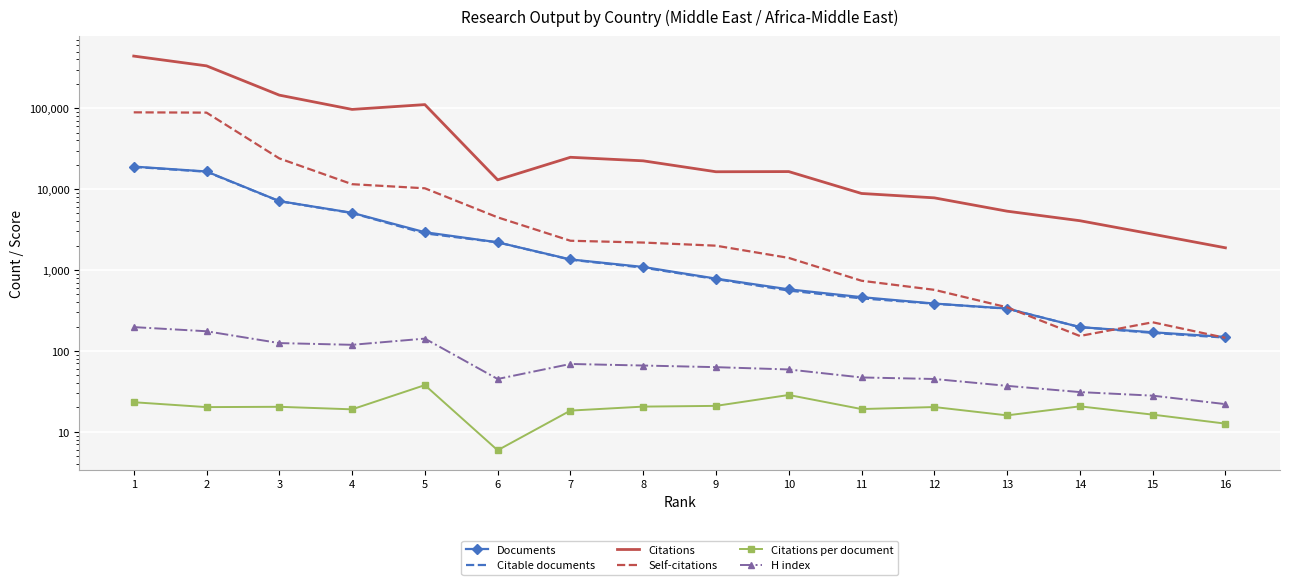

How many lines are shown in the chart?

6